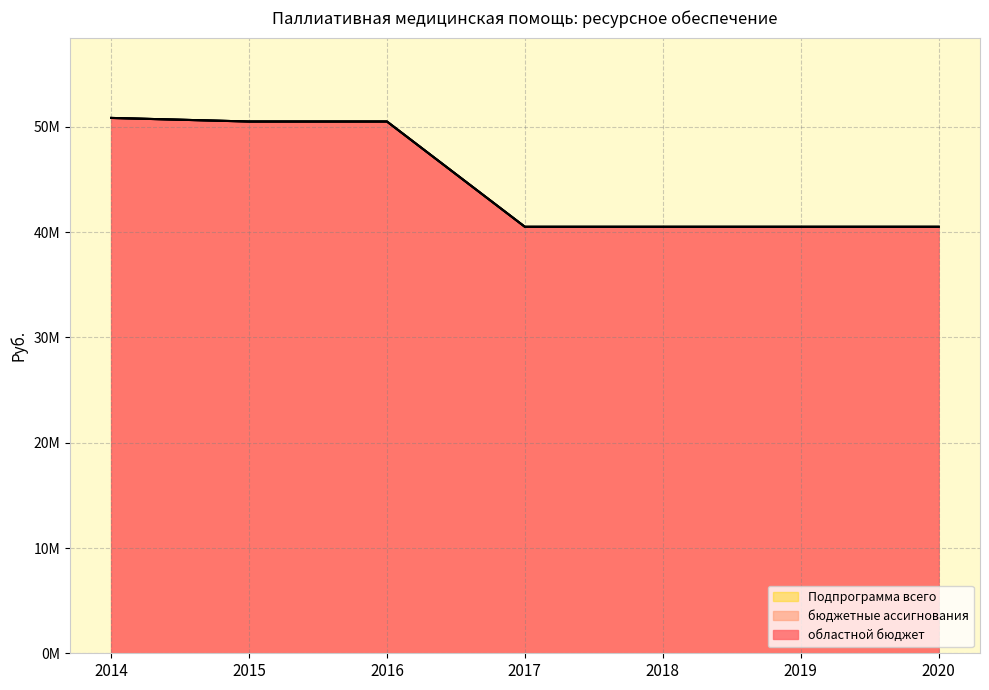

Rank the series at 2018 from highest to lowest value.

областной бюджет, бюджетные ассигнования, Подпрограмма всего